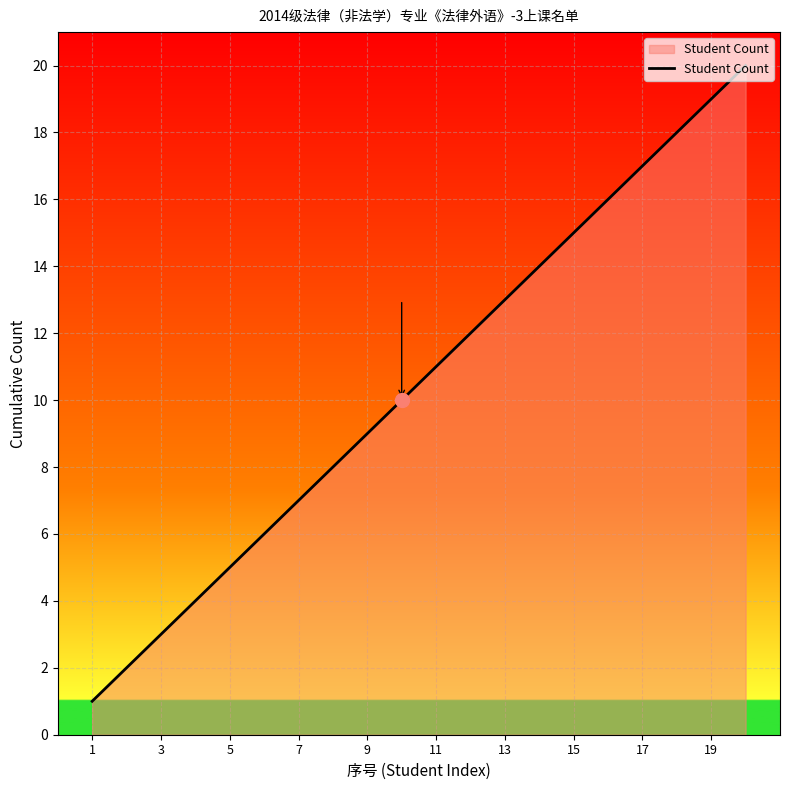

What is the greatest value displayed?

20